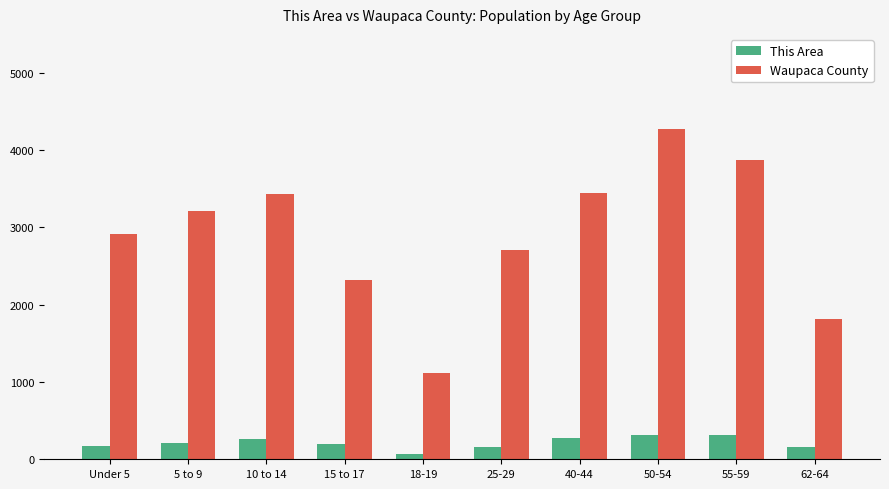

How many data points in This Area are less than 213?

5